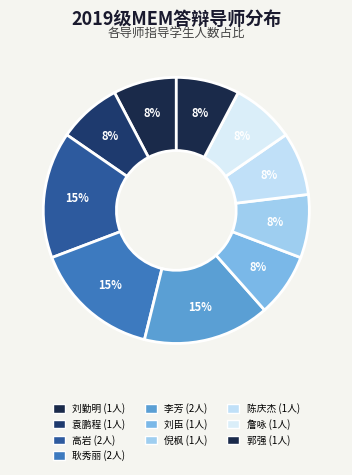

How many segments does this pie chart have?

10